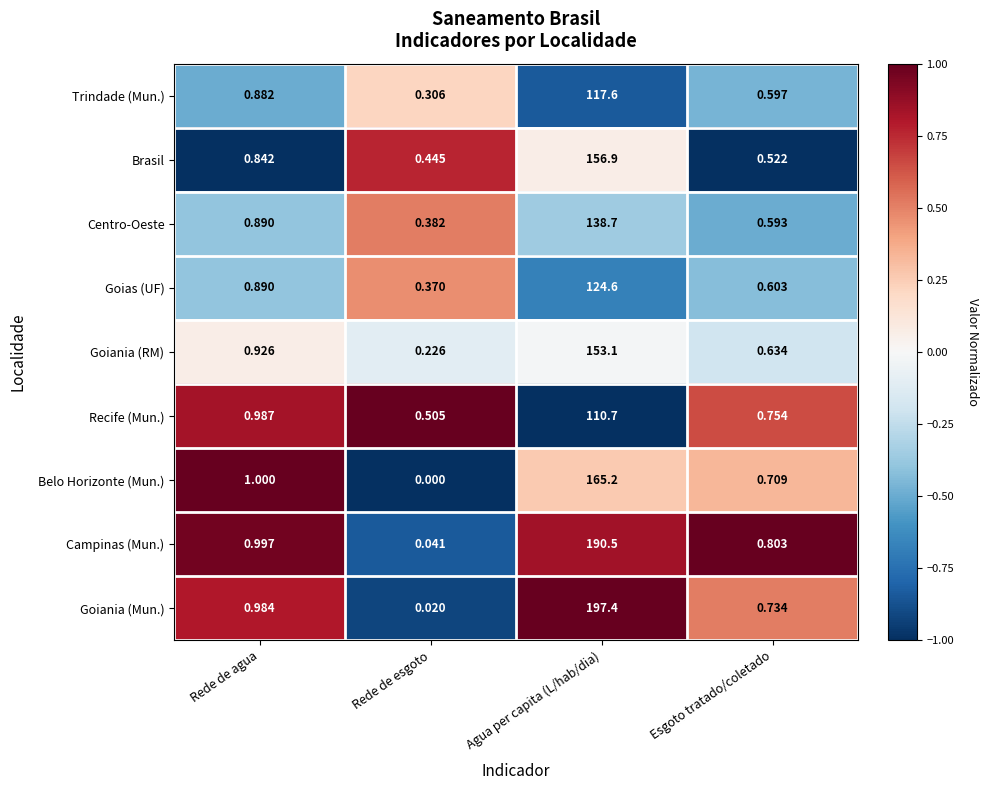

At which label is Goias (UF) closest to 62?

Rede de agua